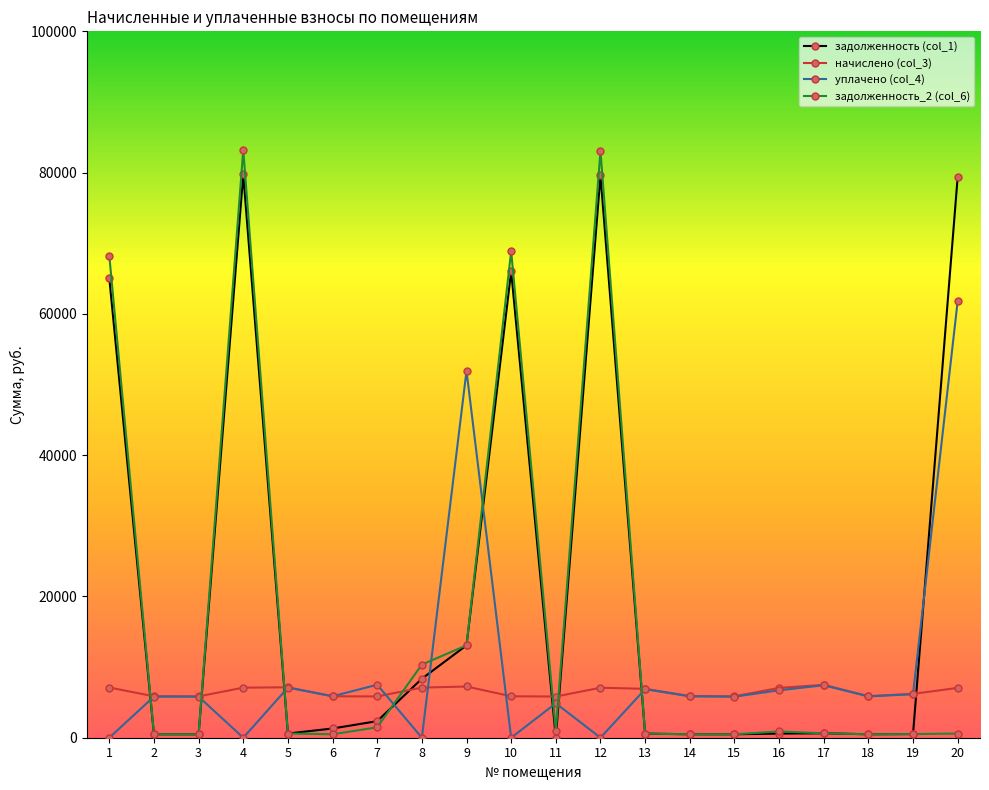

What is the maximum value shown in the chart?

83222.2